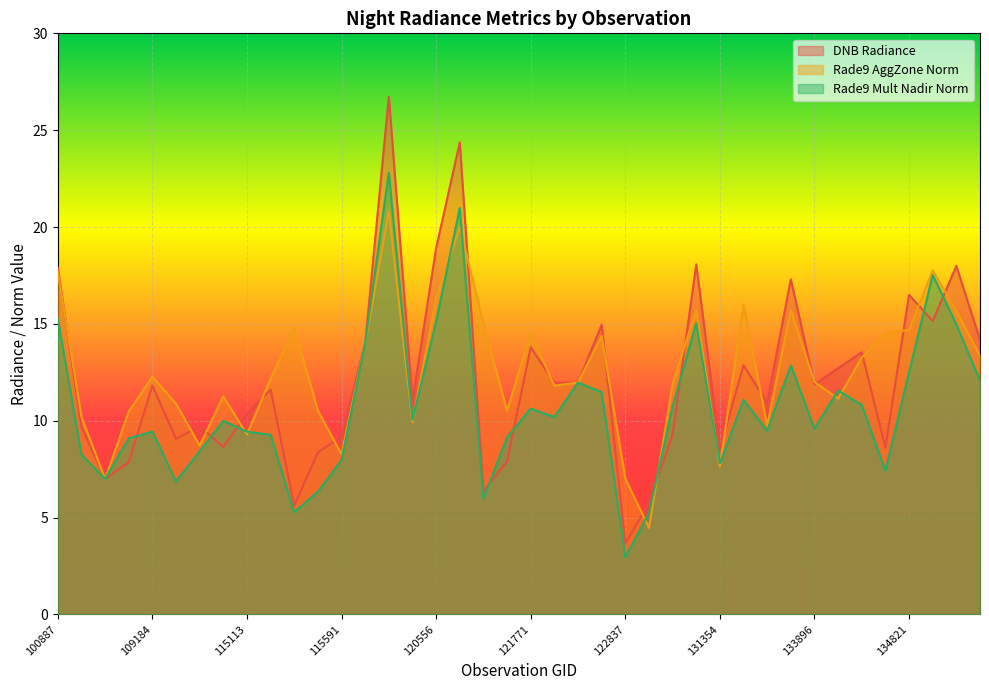

Where is rade9_aggzone_norm nearest to the value 12?

133896